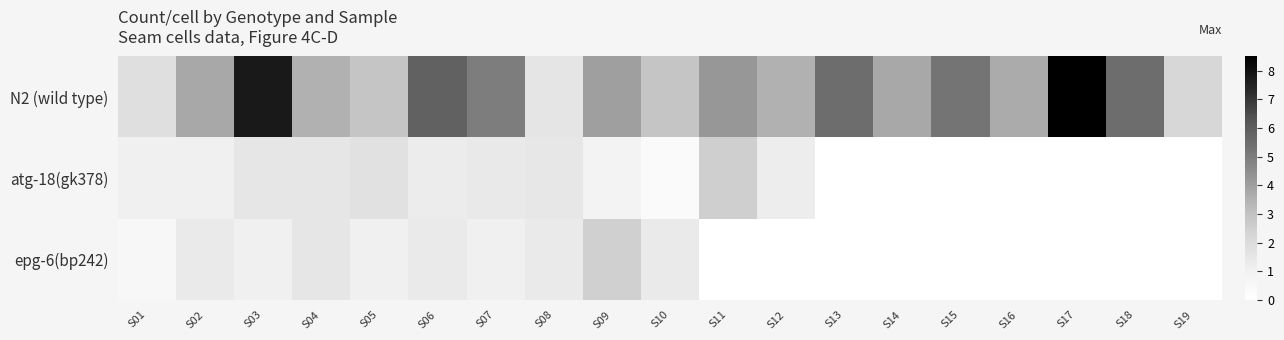

What is the total value across all series at S06?

8.4